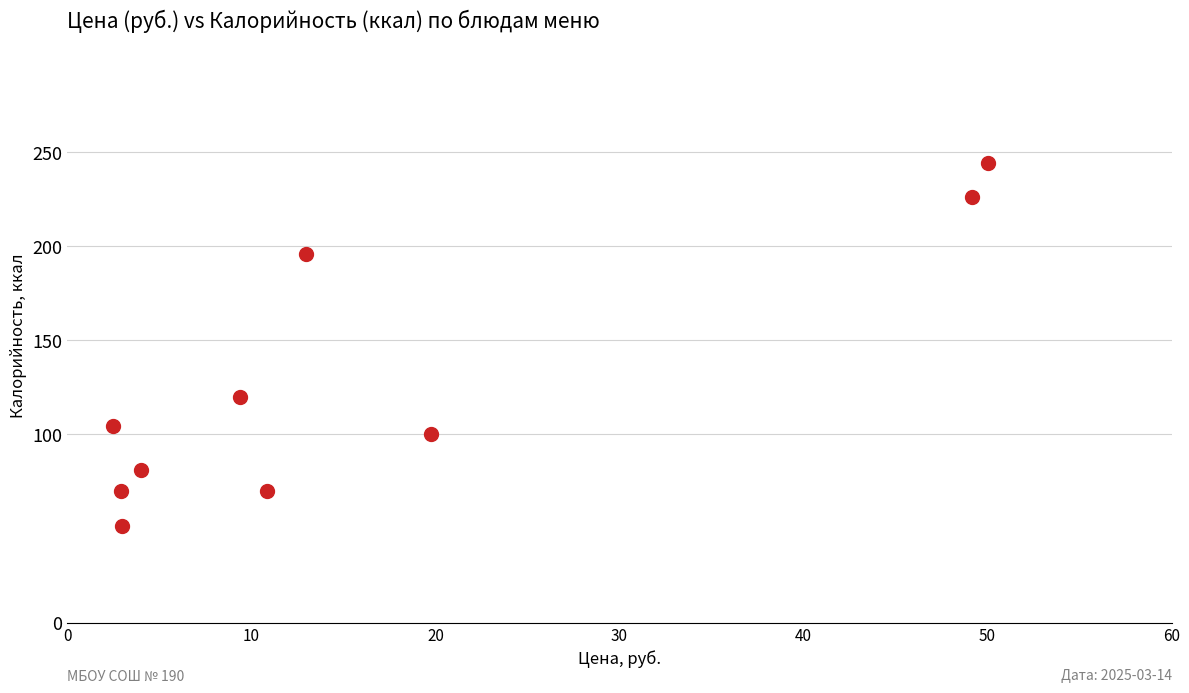

What is the average X value?

16.5